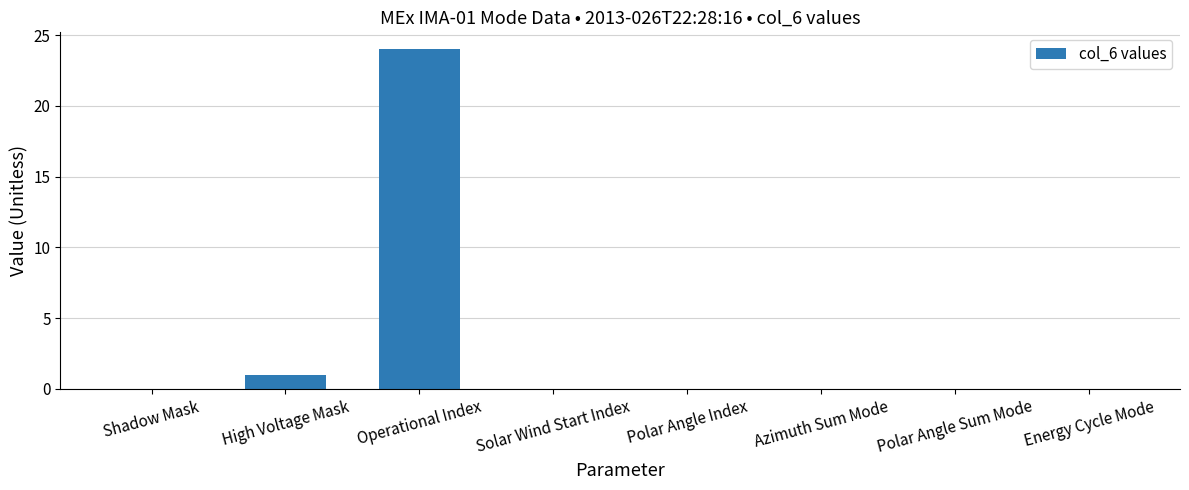

Which category has the highest value across all series?

Operational Index